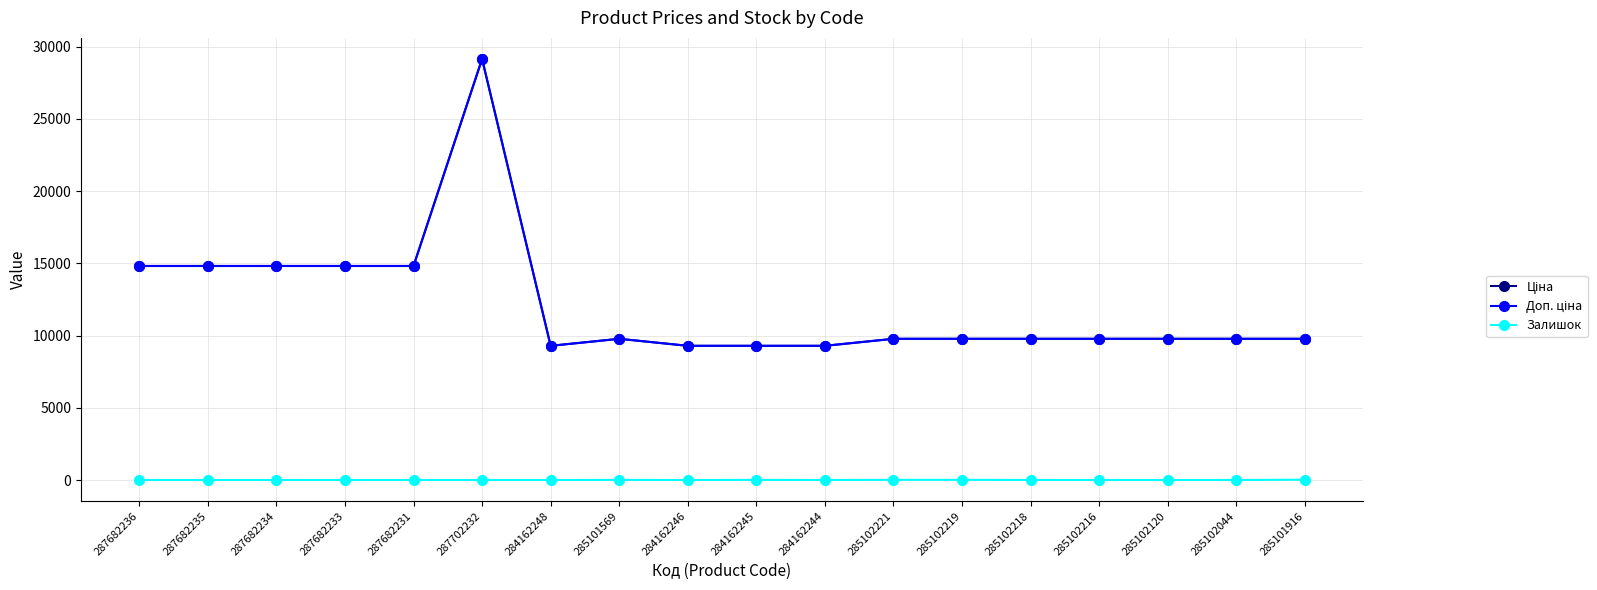

At how many categories does at least one series exceed 2349?

18